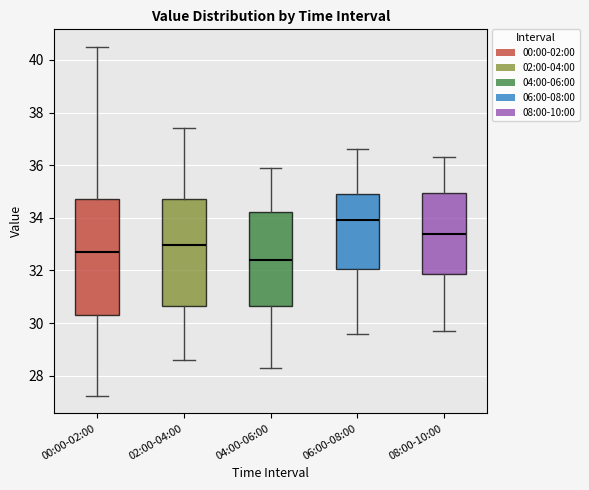

Which box has the highest median line?

06:00-08:00